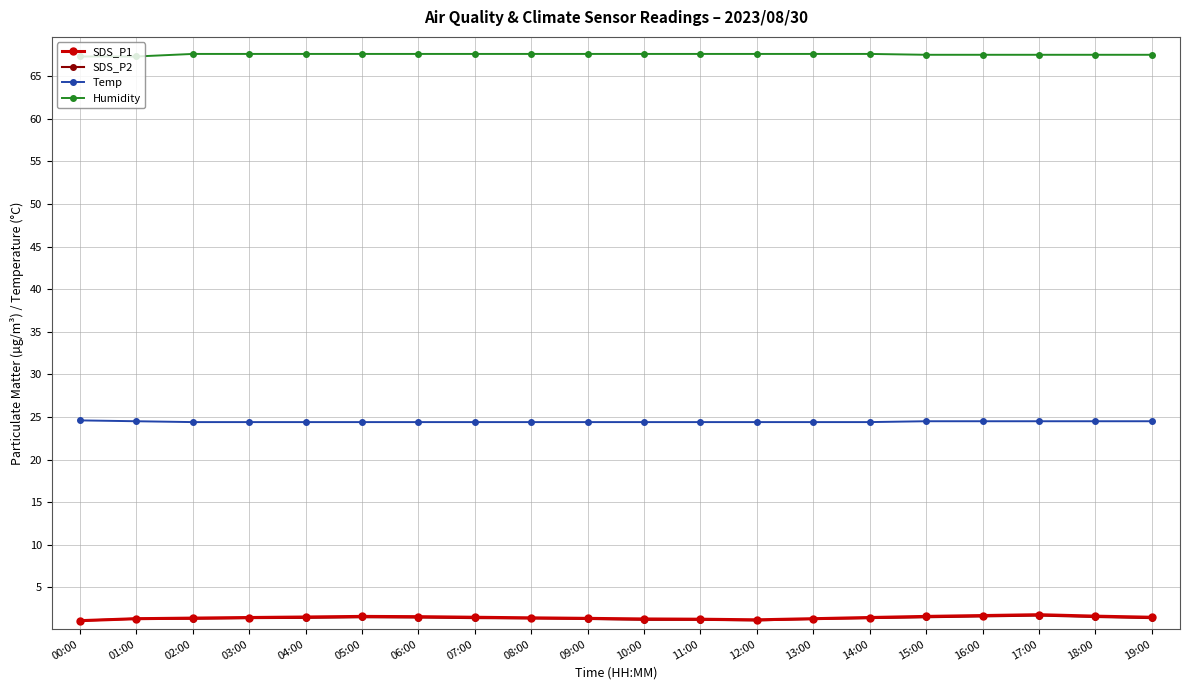

What is the value of the SDS_P1 point at the 13th from the left?

1.2